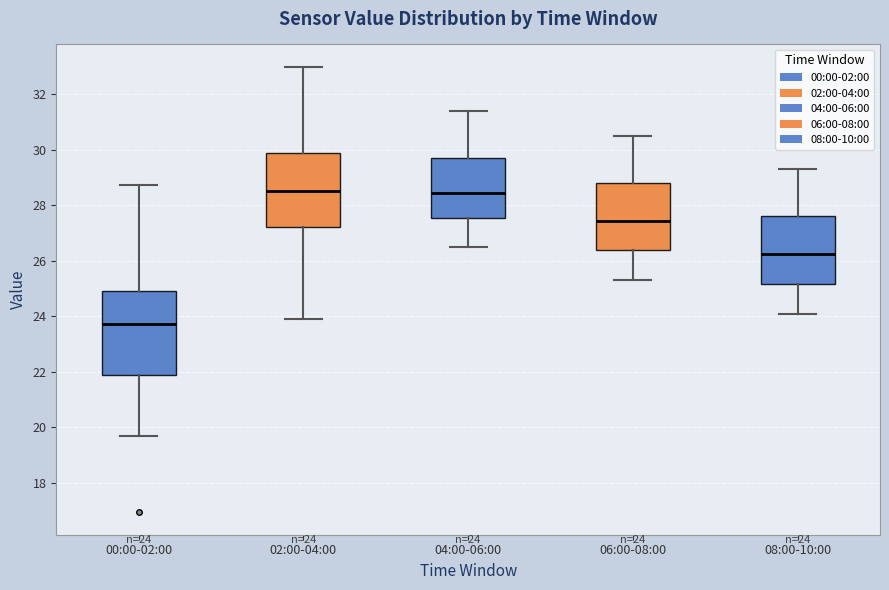

Comparing the boxes themselves (not the whiskers), which one is the tallest?

00:00-02:00